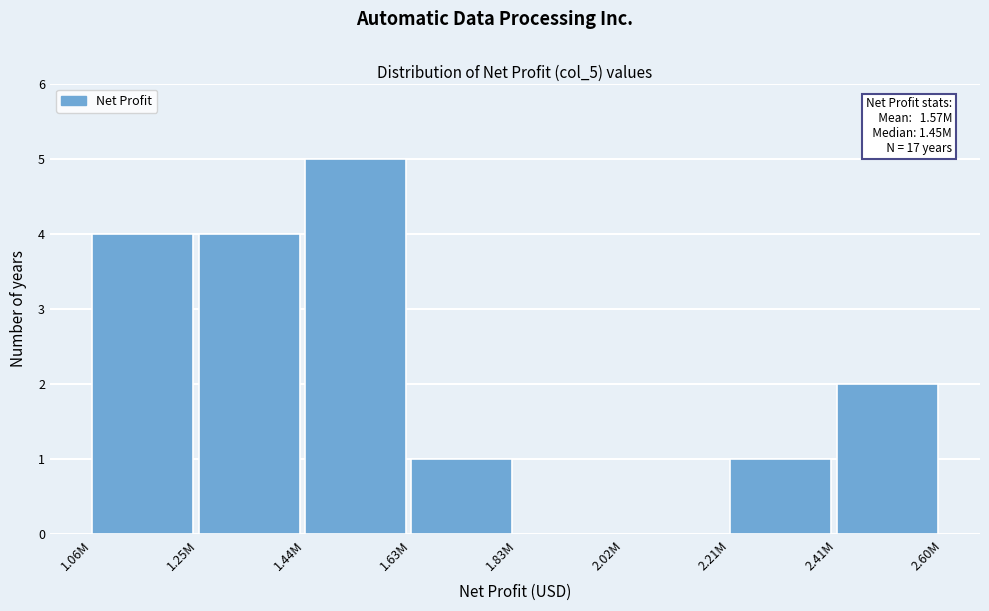

Reading left to right, what are all the values shown in this chart?

1.06M=4	1.25M=4	1.44M=5	1.63M=1	1.83M=0	2.02M=0	2.21M=1	2.41M=2